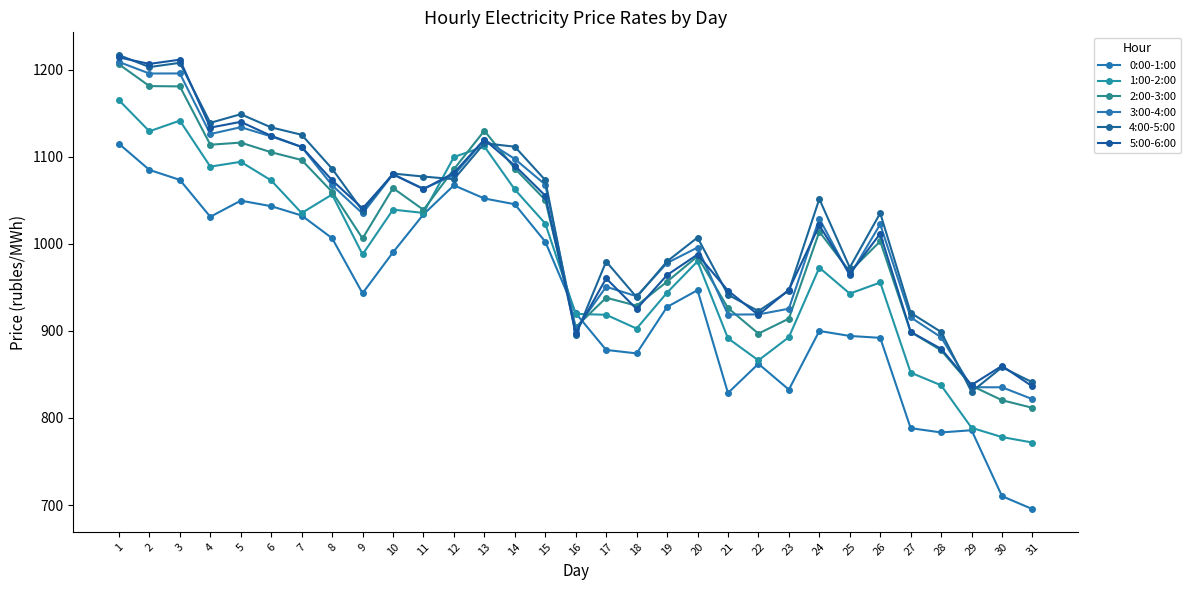

Between 11 and 17, which series saw the biggest shift?

0:00-1:00